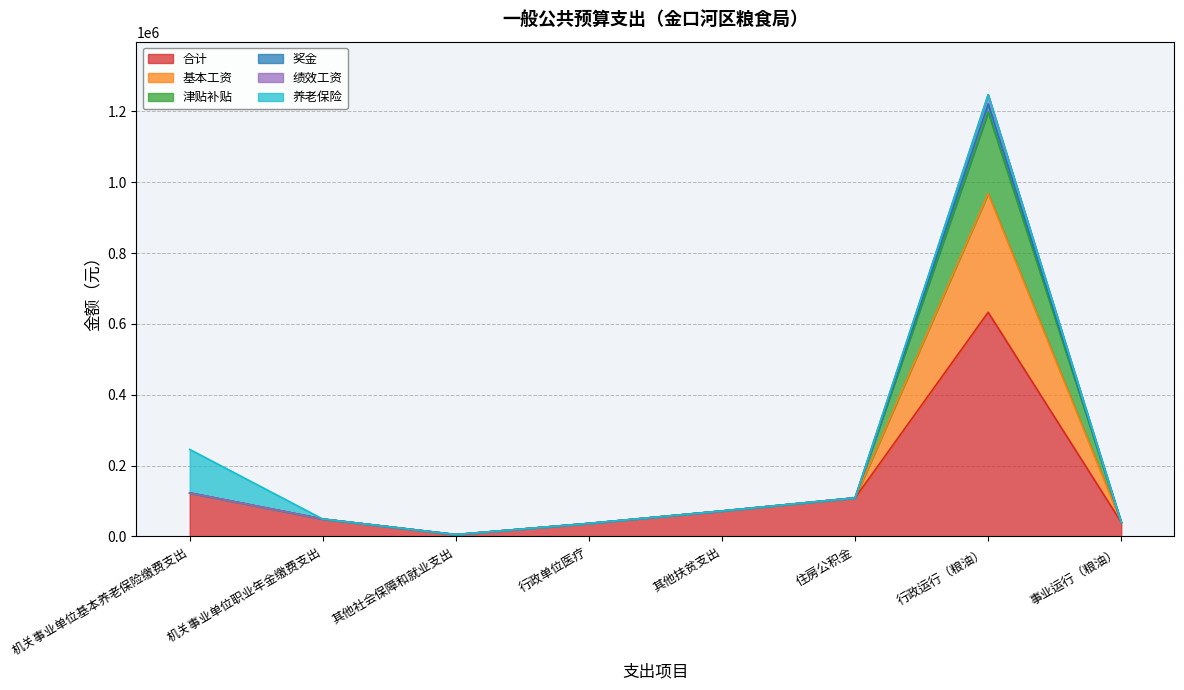

True or false: 奖金 and 绩效工资 cross at least once.

False